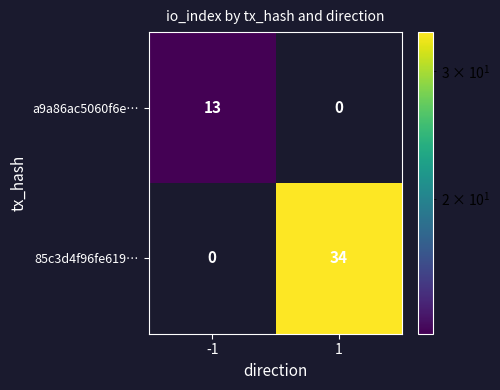

Reading left to right, list all the values displayed in this chart.

a9a86ac5060f6e…: -1=13	1=0
85c3d4f96fe619…: -1=0	1=34